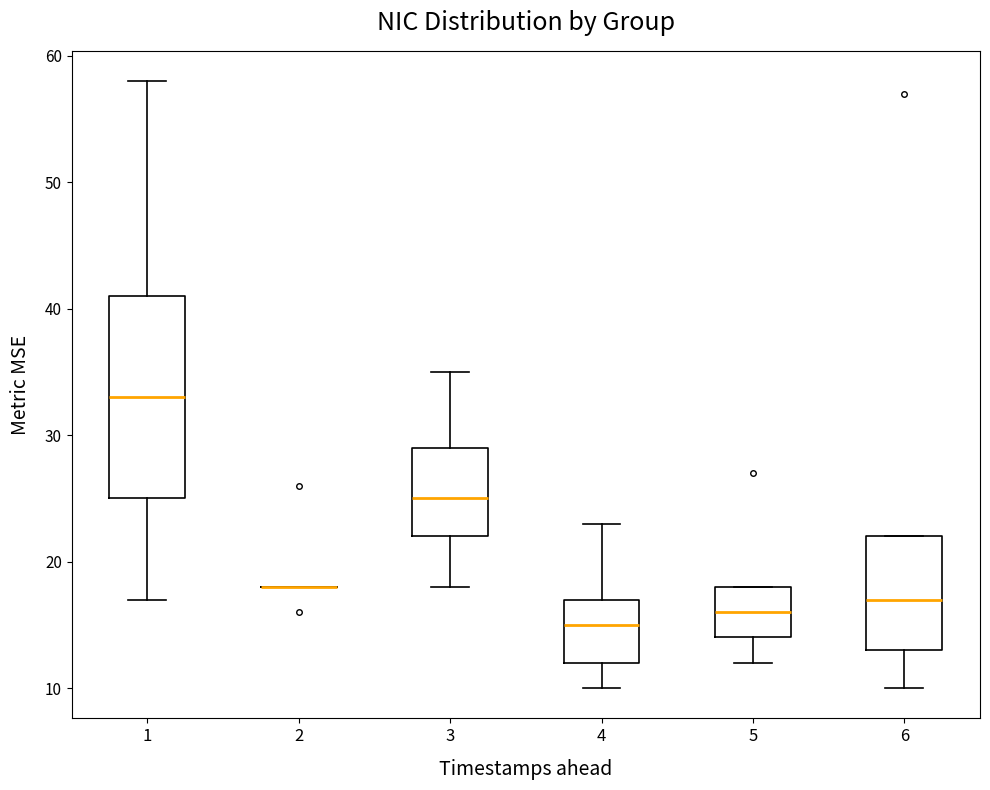

Reading left to right, transcribe this box plot: for each box, give where its median line is, the range the box spans, and where its two whiskers end, as read against the y-axis. The values are not printed on the chart, so give them approximately, as read against the axis.

1: median 33, box 25 to 41, whiskers 17 to 58
2: box collapsed to a line at 18, whiskers 18 to 18
3: median 25, box 22 to 29, whiskers 18 to 35
4: median 15, box 12 to 17, whiskers 10 to 23
5: median 16, box 14 to 18, whiskers 12 to 18
6: median 17, box 13 to 22, whiskers 10 to 22